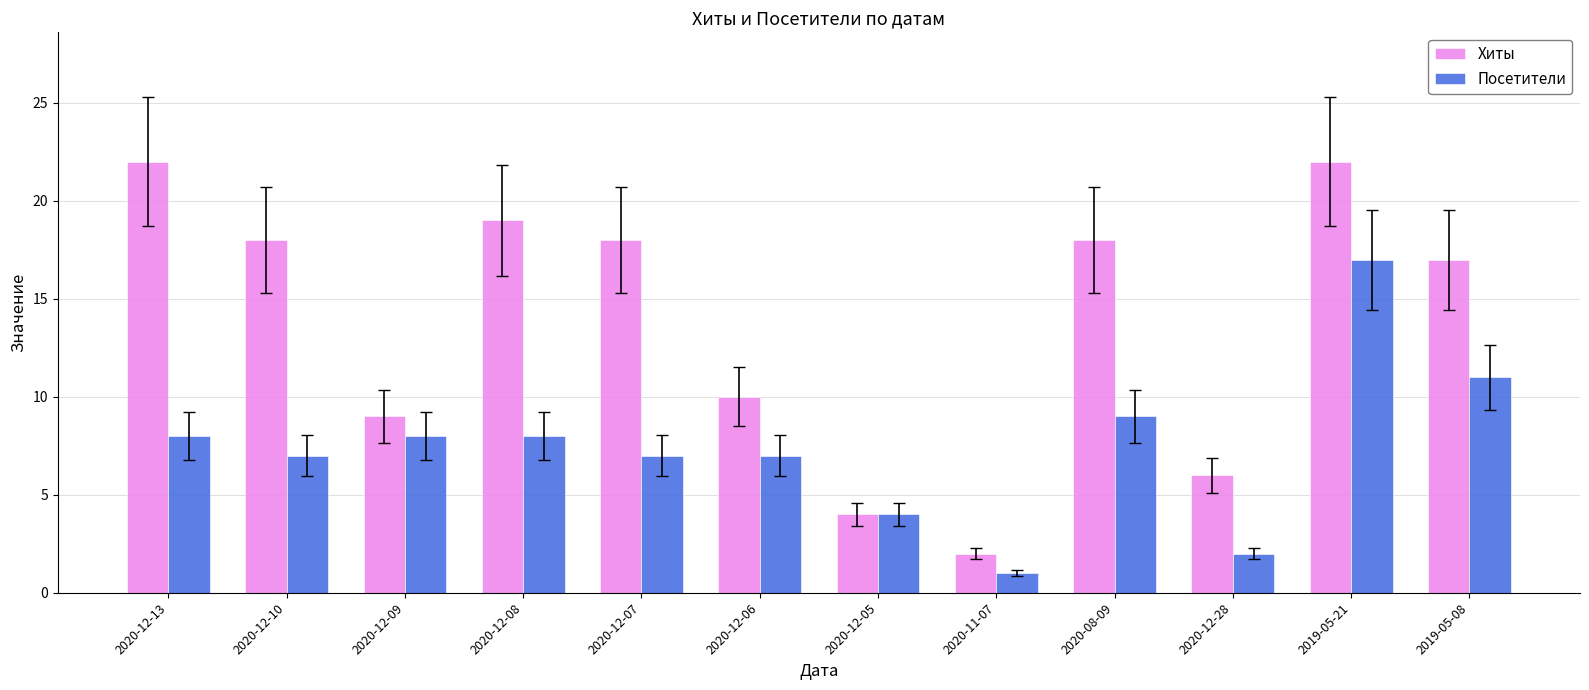

The value of Хиты at 2020-12-06 is 10. True or false?

True